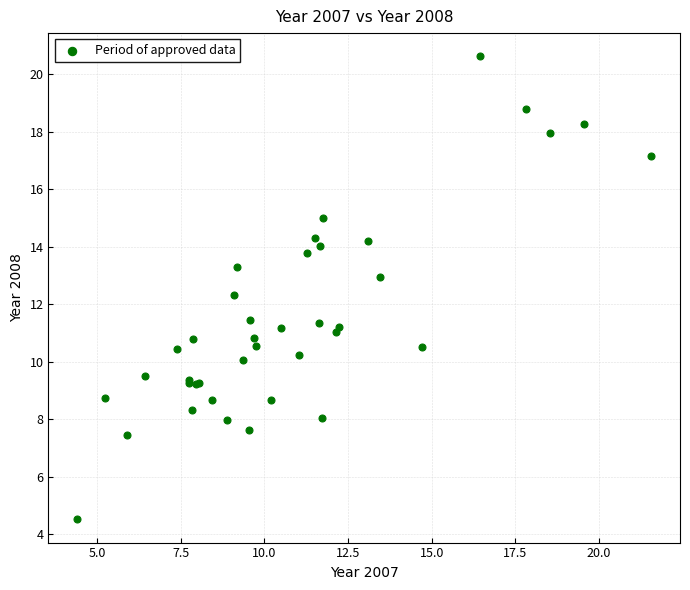

What Y value in the scatter plot is closest to 12?

12.3